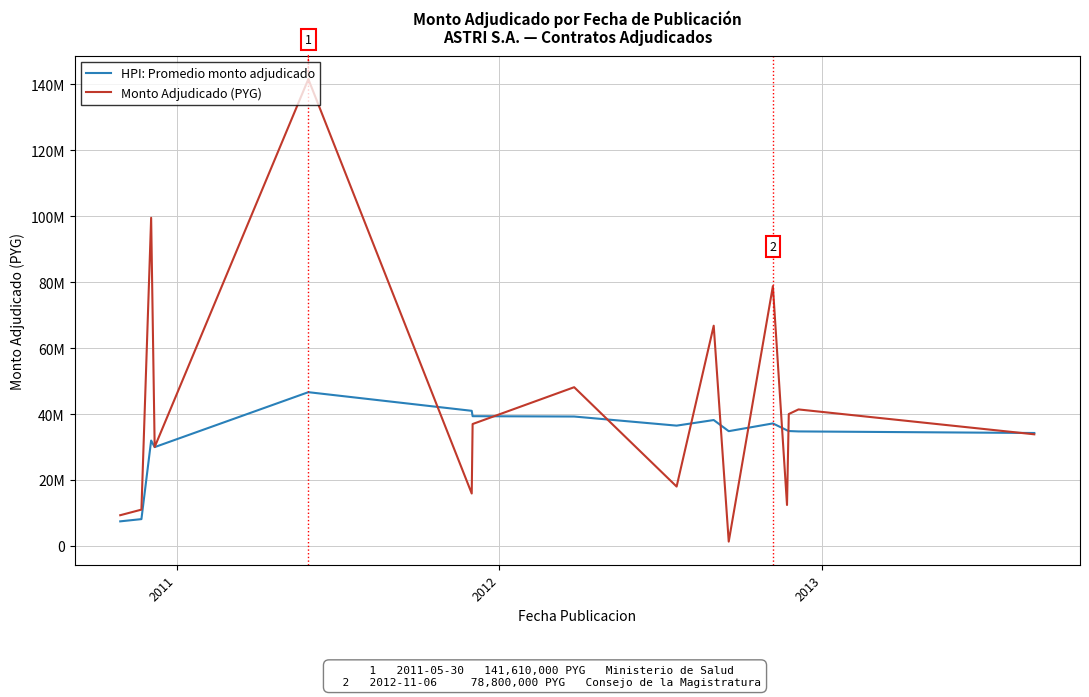

What are all the series names shown in the legend?

HPI: Promedio monto adjudicado, Monto Adjudicado (PYG)